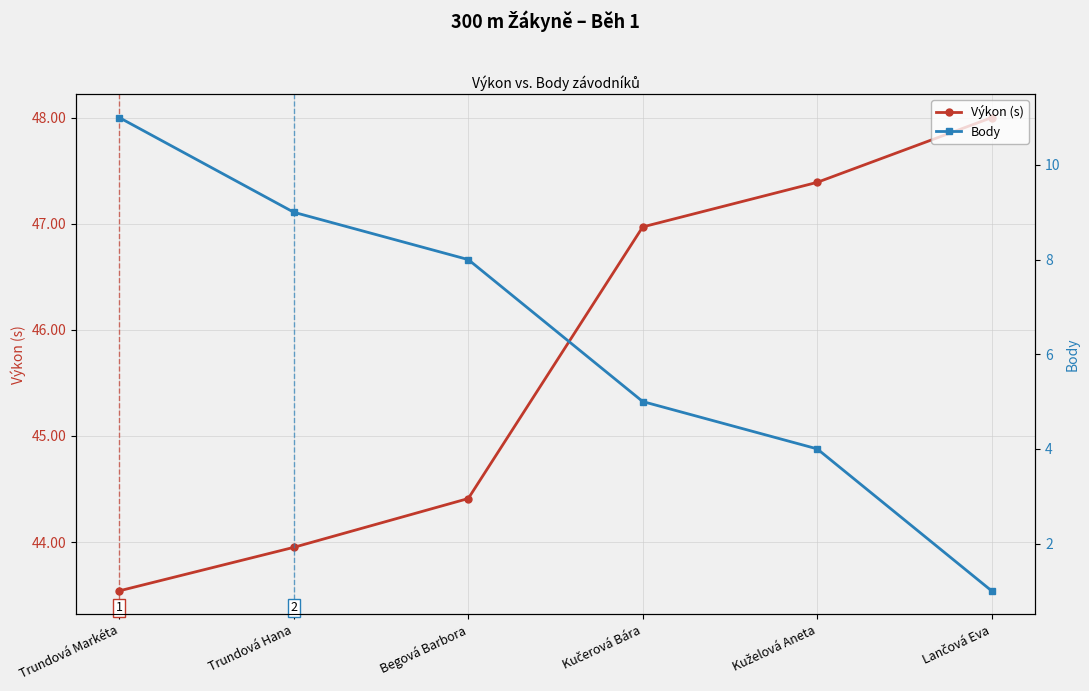

True or false: Body and Výkon (s) cross at least once.

False